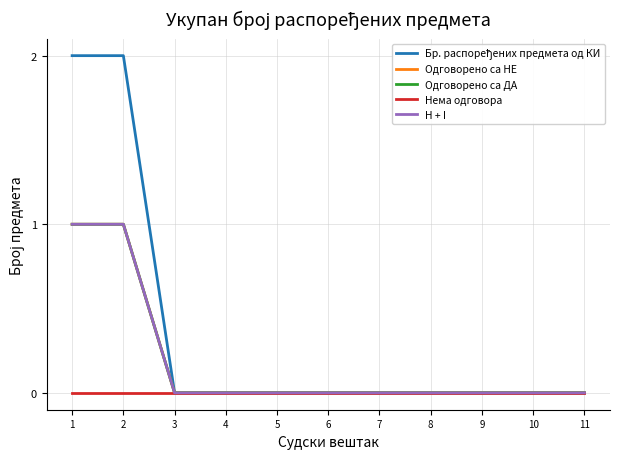

True or false: Бр. распоређених предмета од КИ and Нема одговора intersect in this chart.

False